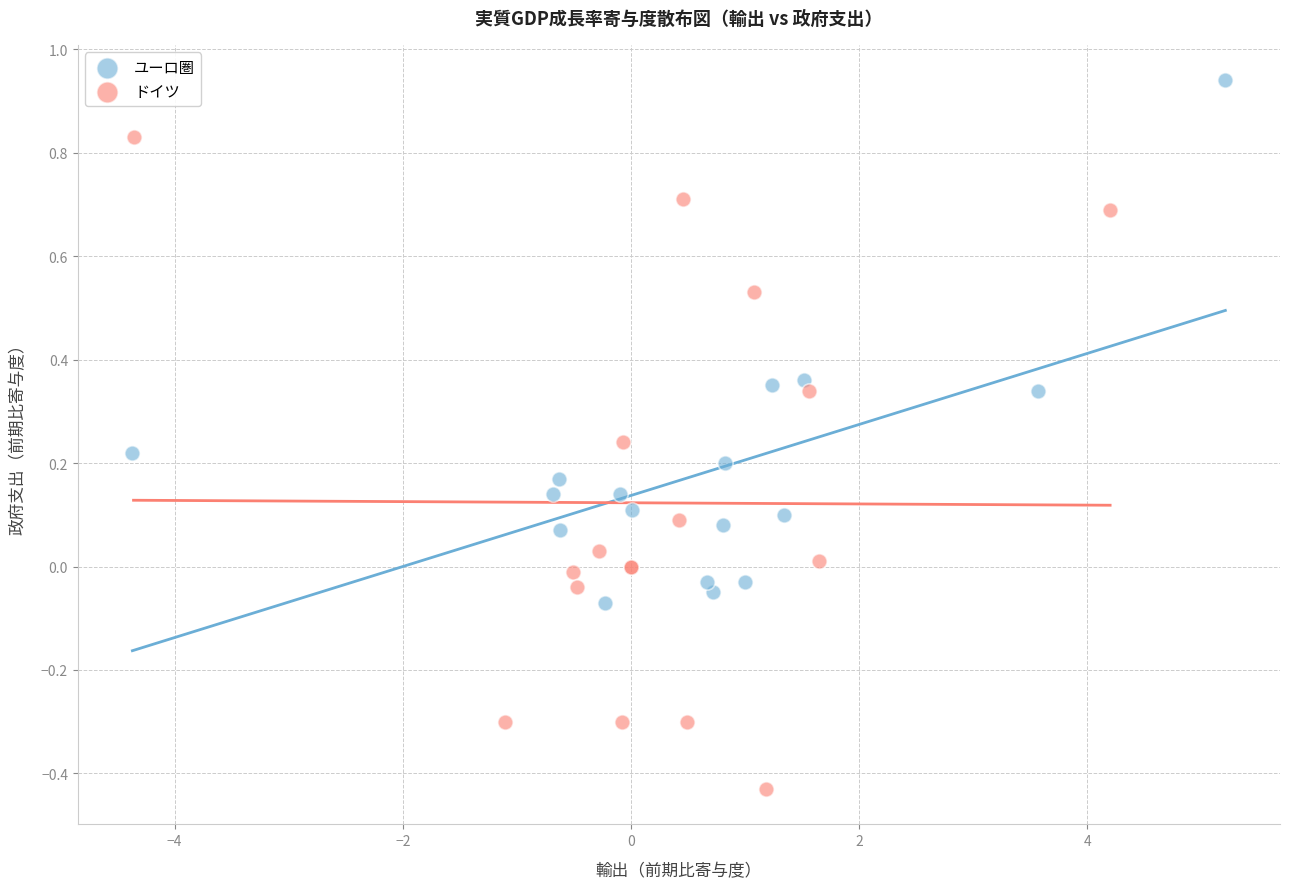

Which series reaches the minimum Y coordinate?

ドイツ